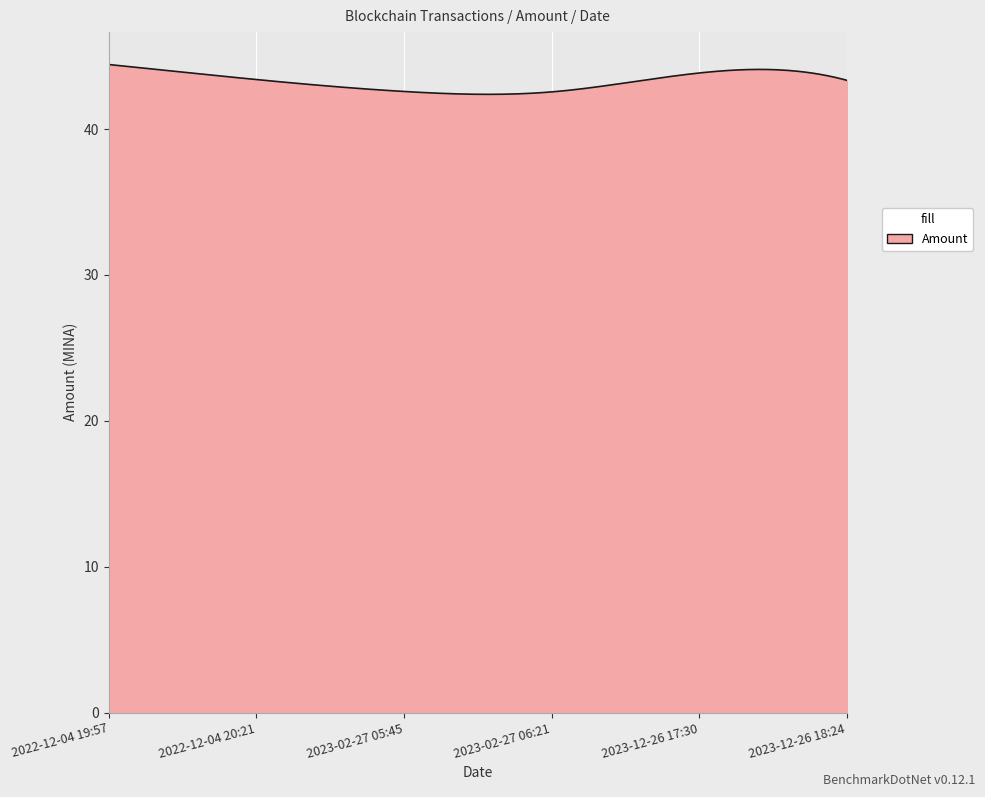

What is the difference between the maximum and minimum values?

2.0